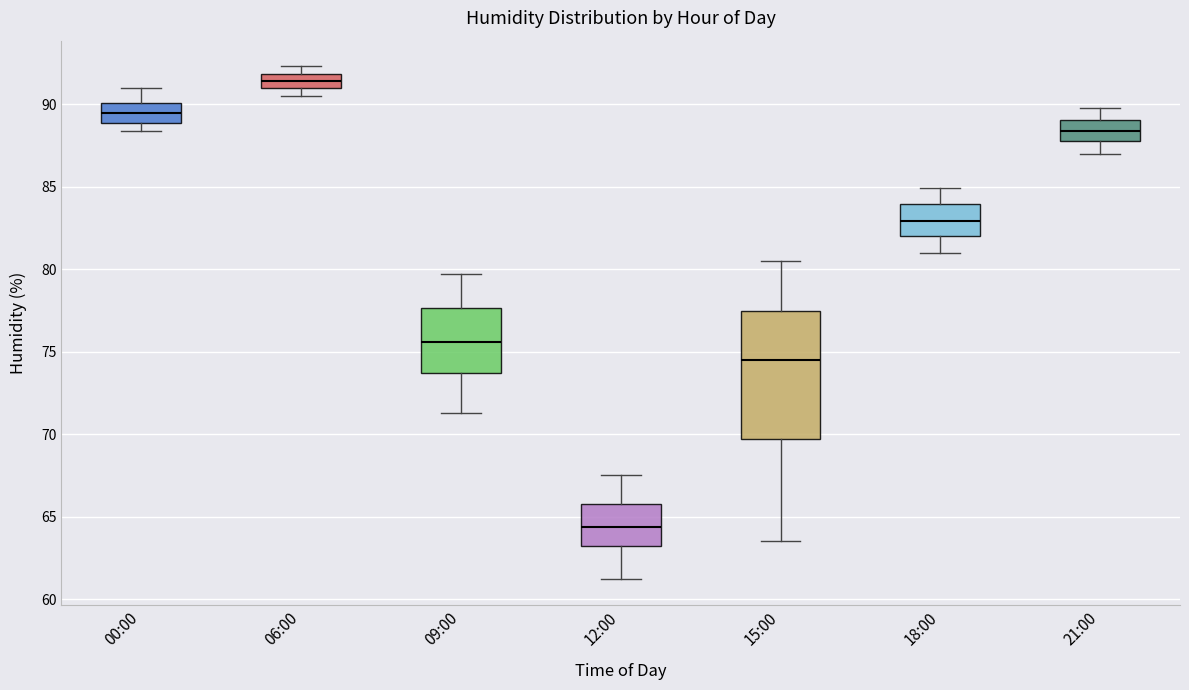

Where is the lower edge of the box for 18:00 on the y-axis? The values are not printed on the chart, so give them approximately, as read against the axis.

82.0